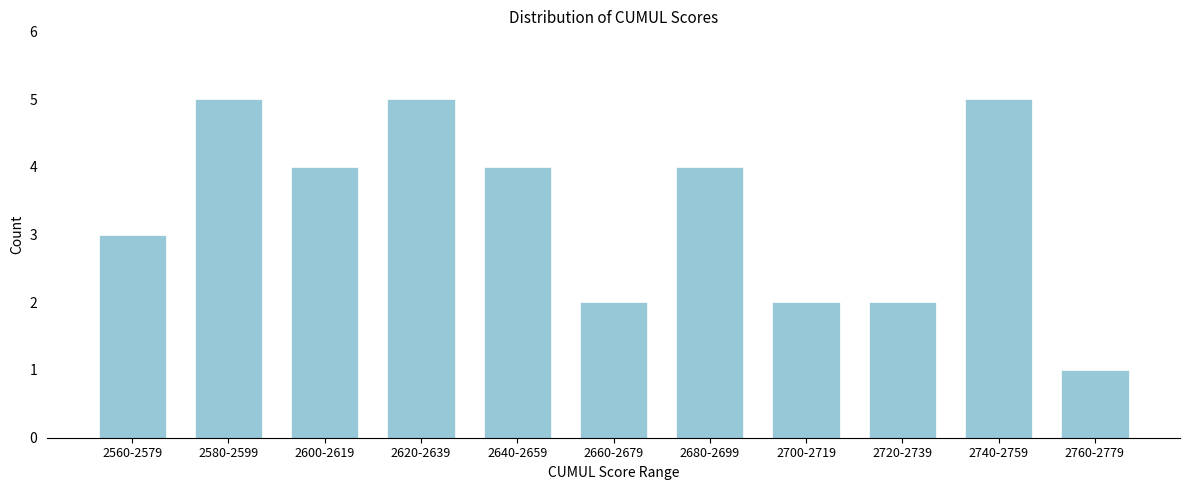

Reading left to right, extract all data points from this chart.

3	5	4	5	4	2	4	2	2	5	1